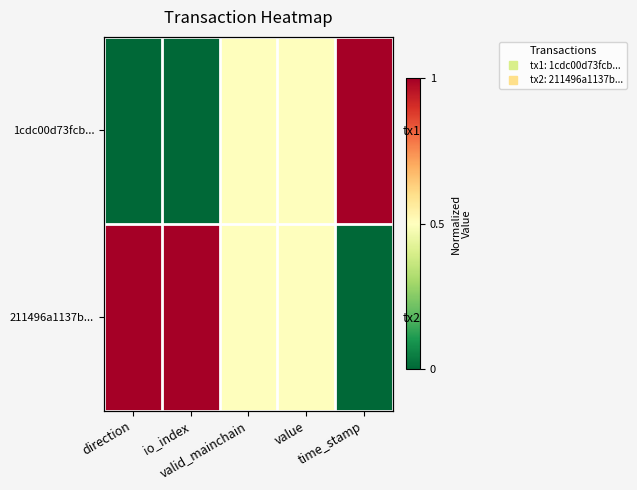

Count the 211496a1137b... values in the range 0 to 1.

5